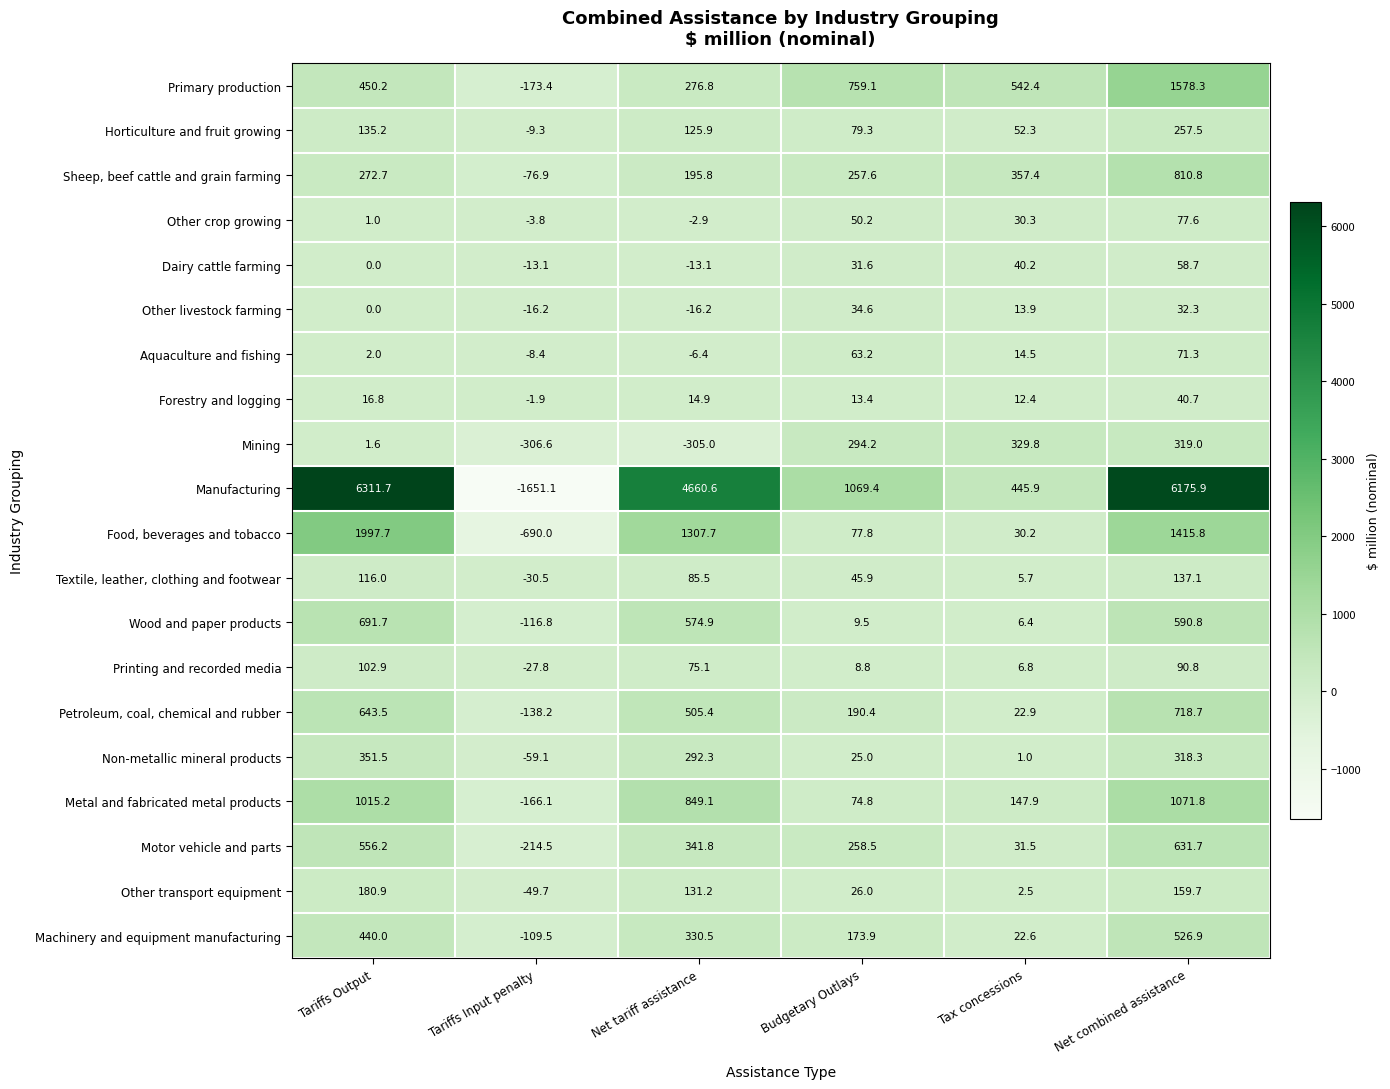

True or false: Mining has a value of -305.0 at Net tariff assistance.

True